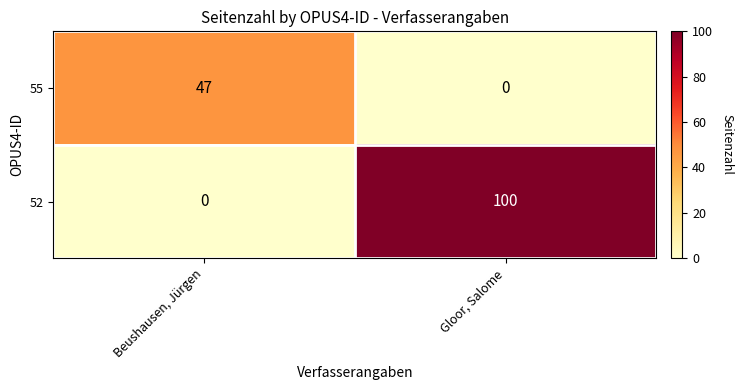

What is the difference between the highest and lowest values at Gloor, Salome?

100